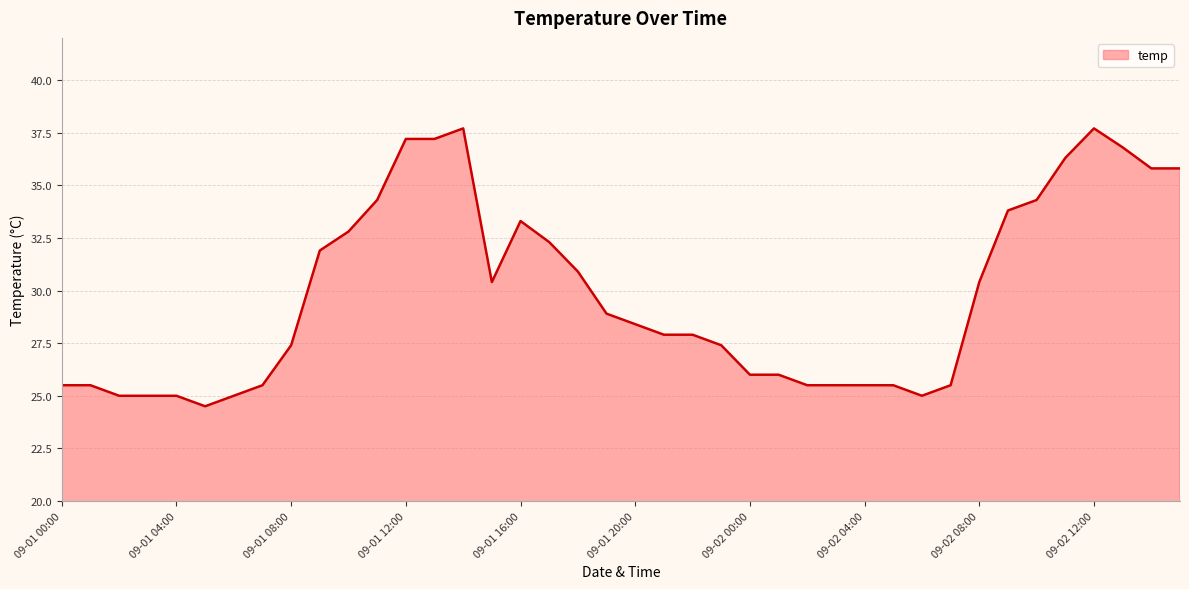

What is the smallest value displayed?

24.5